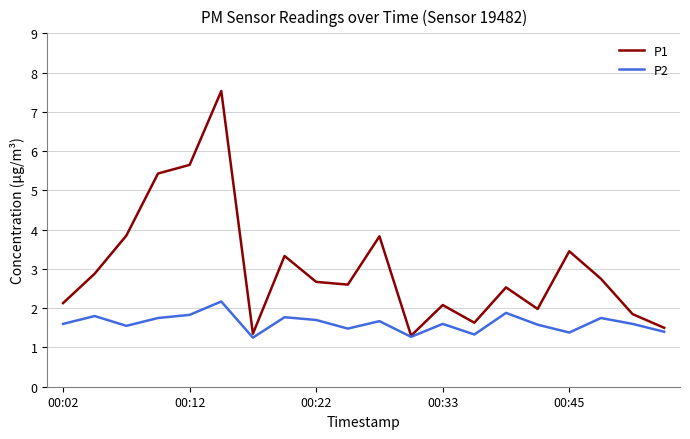

Which series has the largest range (max minus min)?

P1